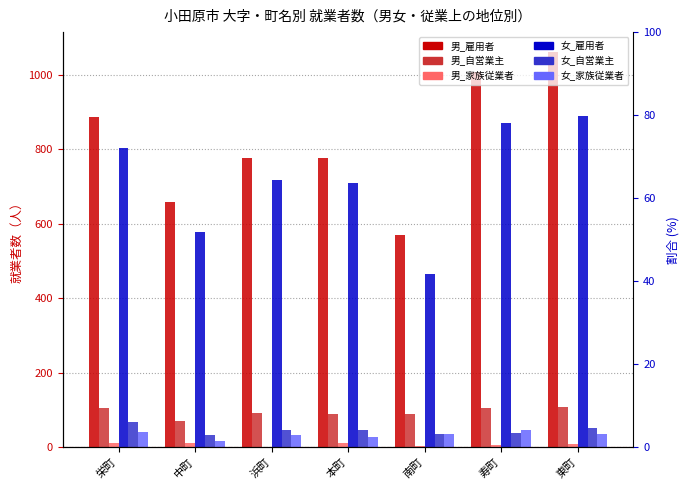

Where does the 男_自営業主 series first go above 93?

栄町